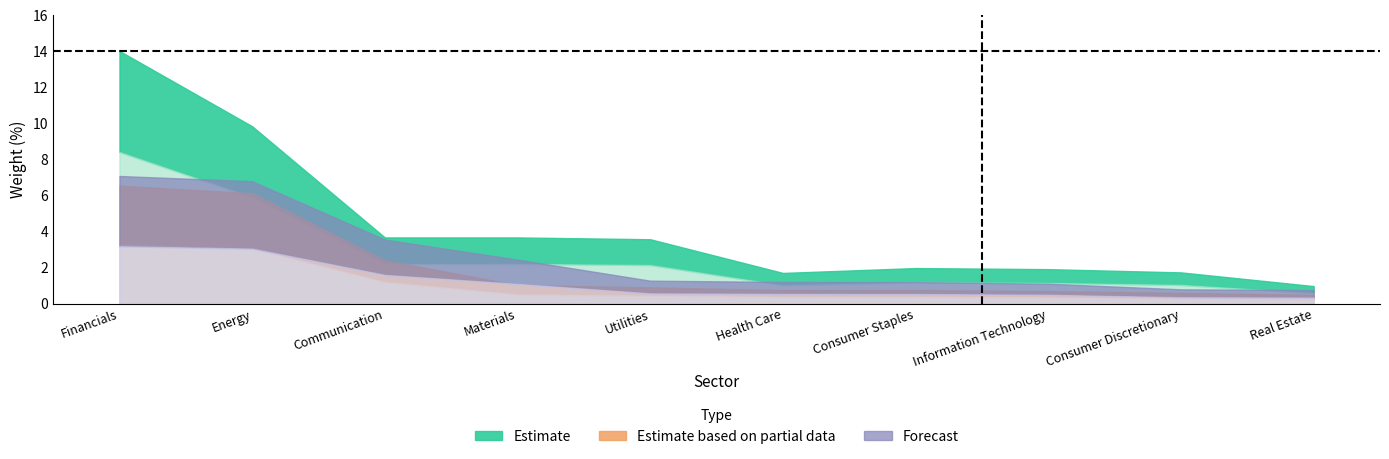

At how many categories does at least one series exceed 8?

2